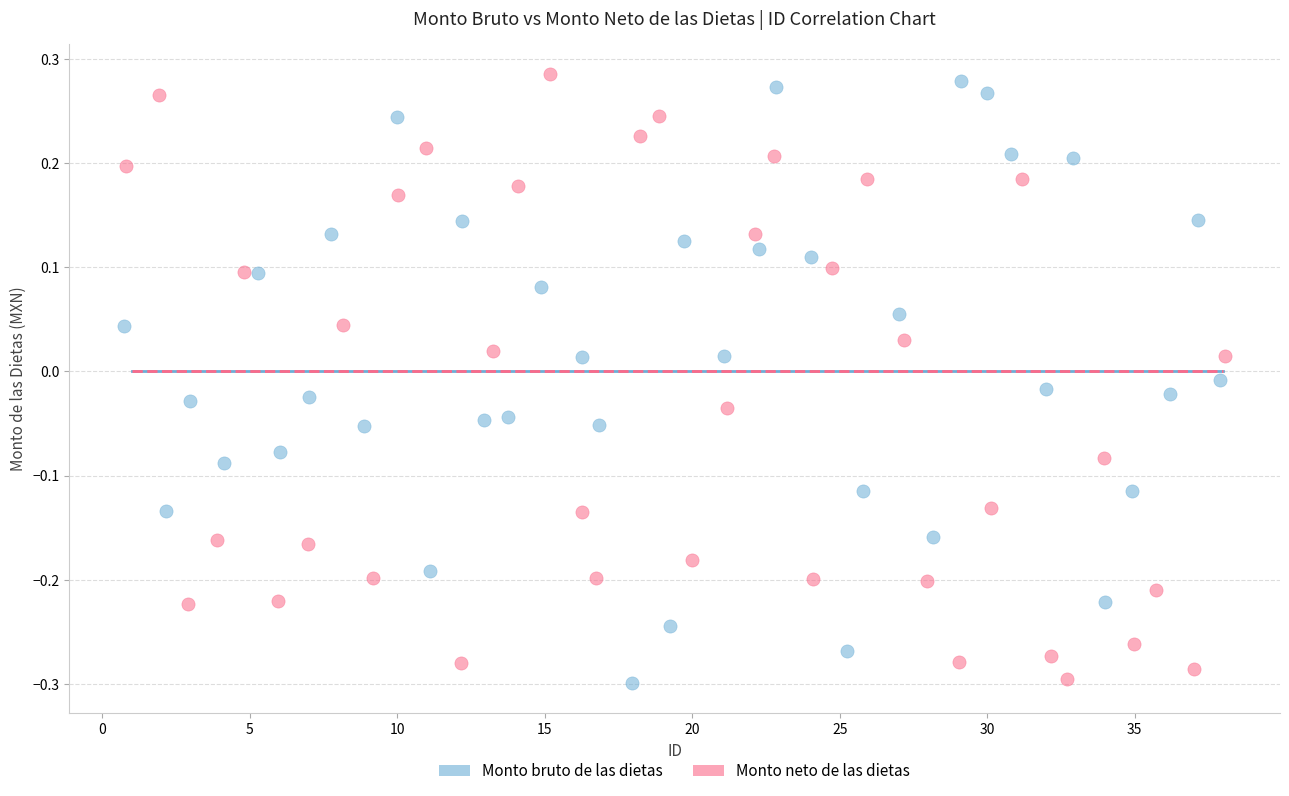

Which series reaches the maximum Y coordinate?

Monto neto de las dietas